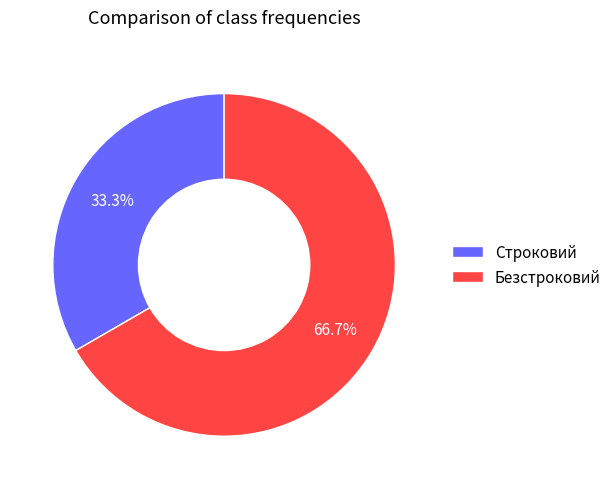

The Безстроковий slice represents 67% of the pie. True or false?

True